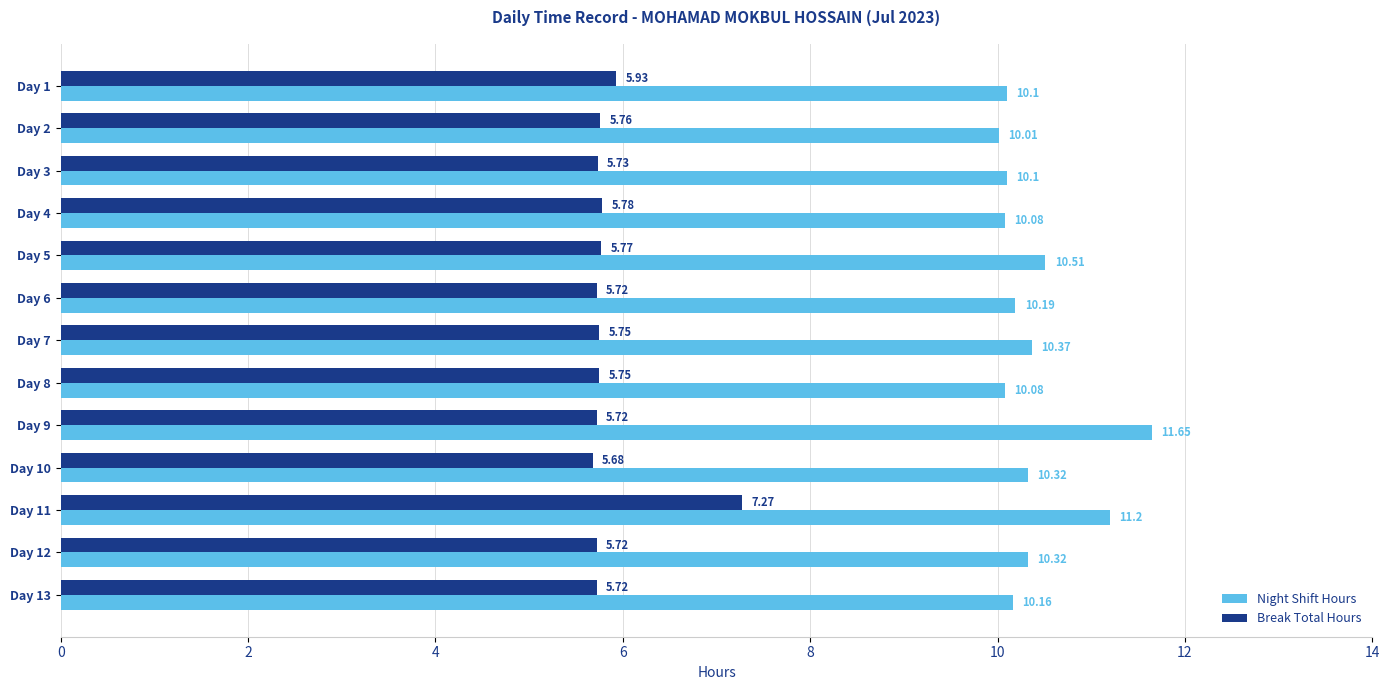

What is the sum of the Break Total Hours values at Day 6 and Day 10?

11.4